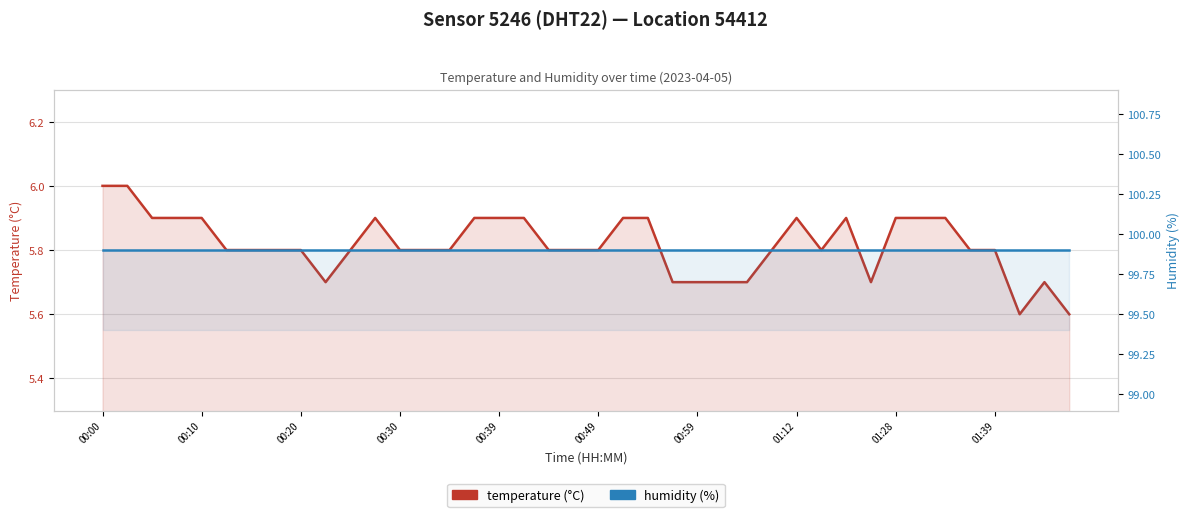

True or false: temperature (°C) and humidity (%) cross at least once.

False